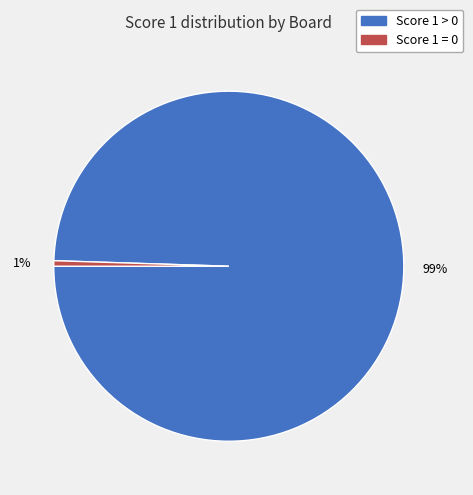

To the nearest percent, what is the average slice percentage?

50%